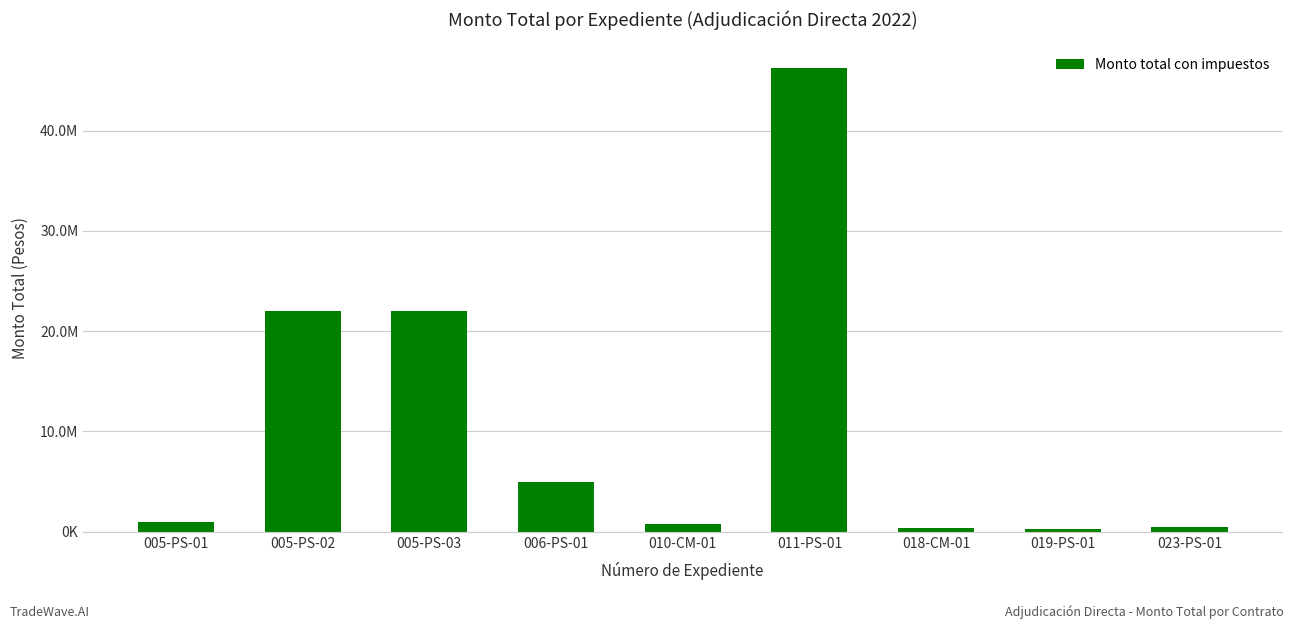

Reading left to right, extract all data points from this chart.

1000000	22000000	22000000	5000000	800000	46225000	358208	228288	430000